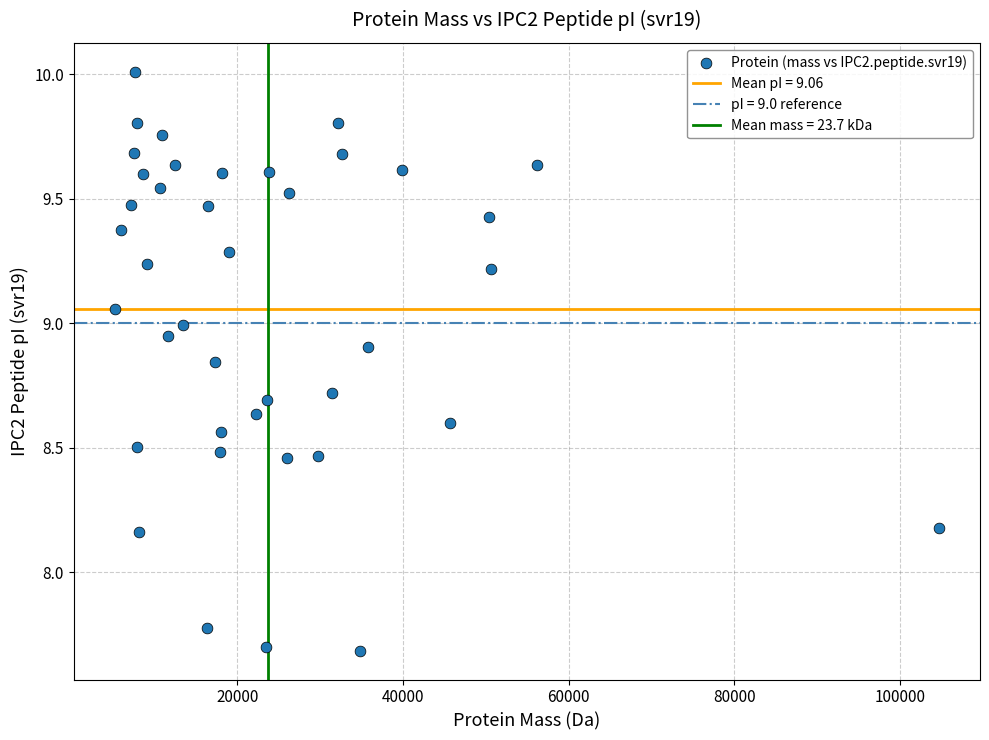

What is the range of Y values (max minus min)?

2.3